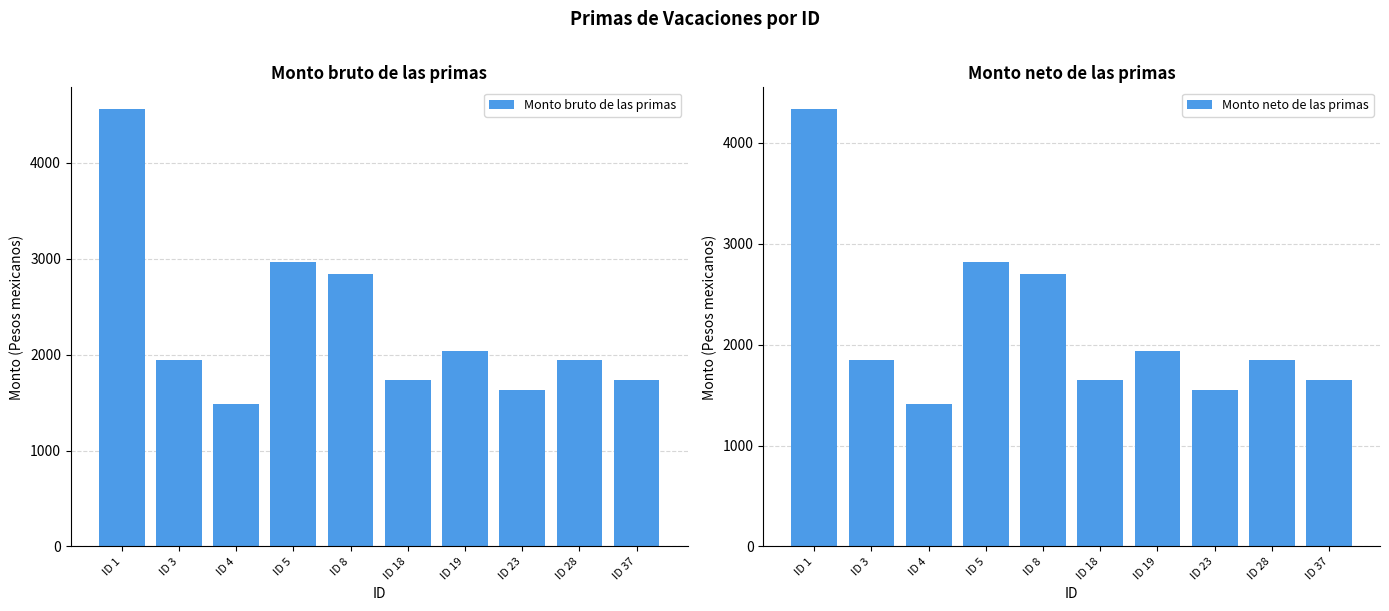

What is the approximate value of Monto neto de las primas at ID 19?

1934.3